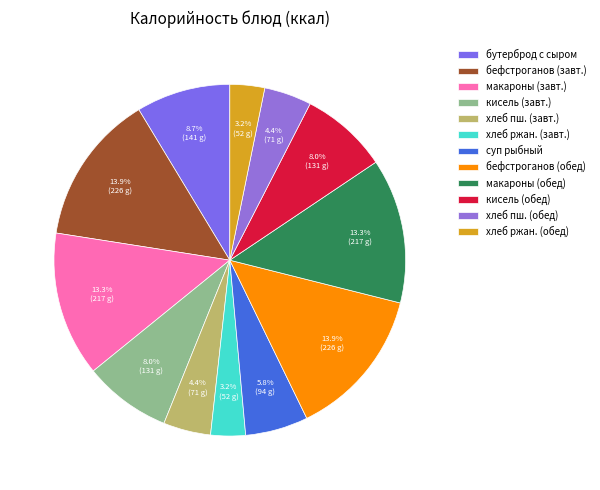

To the nearest percent, what is the average slice percentage?

8%